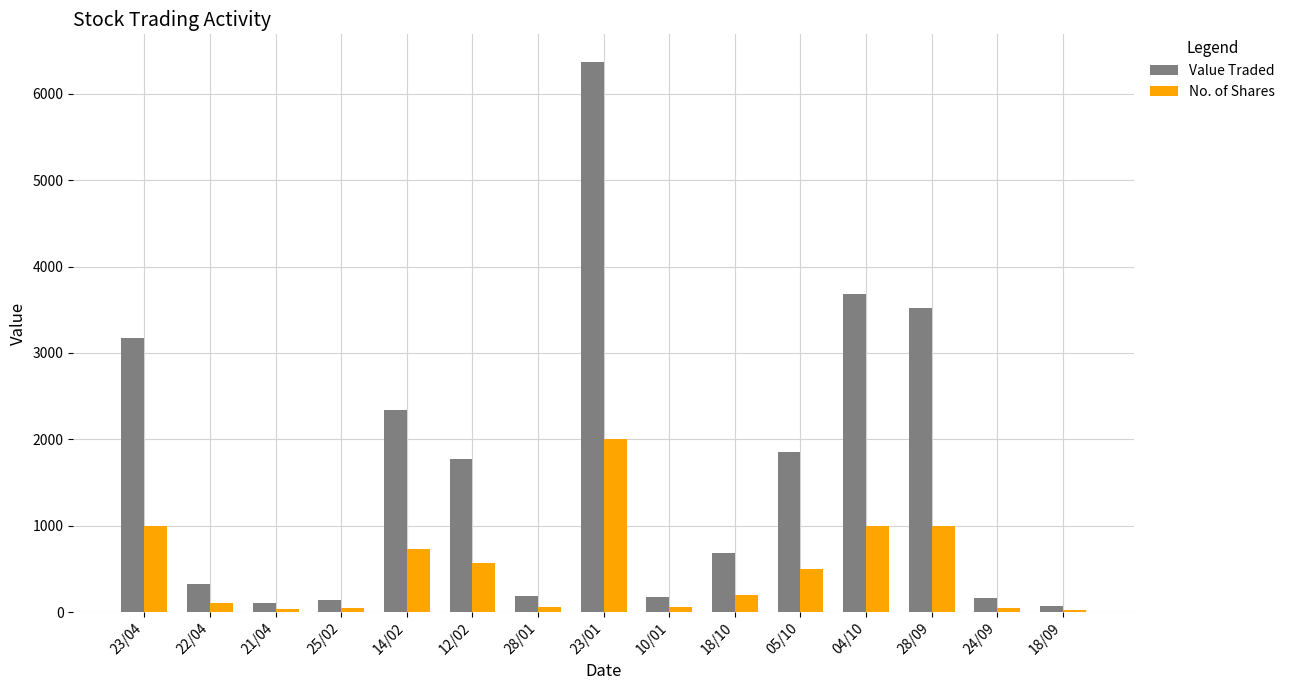

The value of No. of Shares at 04/10 is 1000. True or false?

True